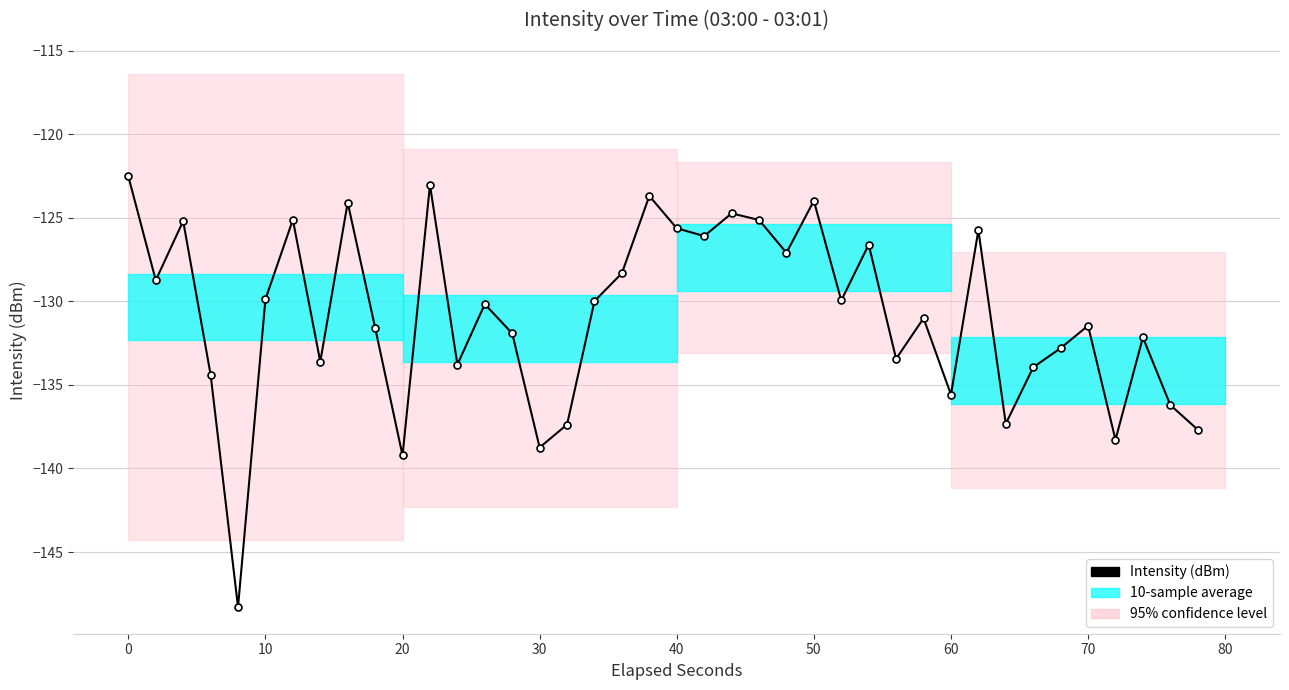

What is the sum of all values?

-5234.5